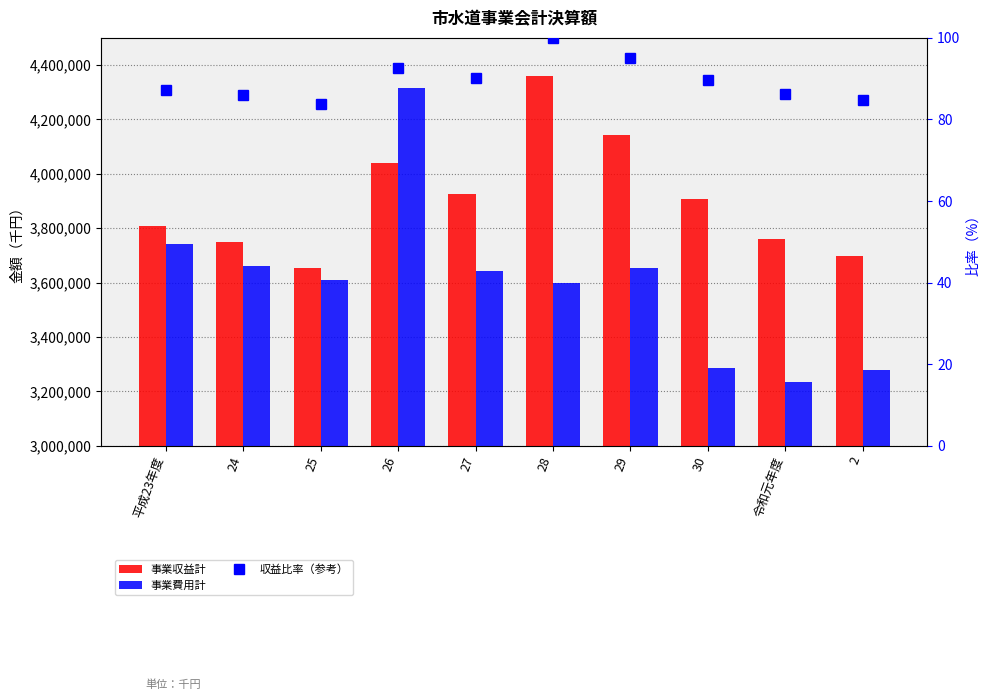

Where does the 事業収益計 series first go above 3906859?

26